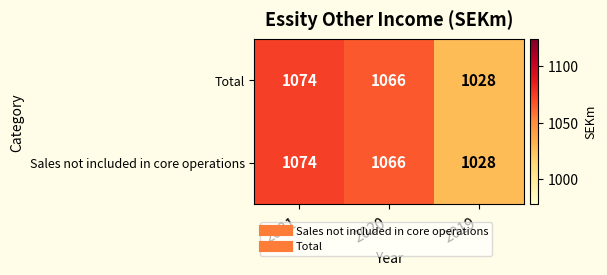

At how many categories does at least one series exceed 1070?

1